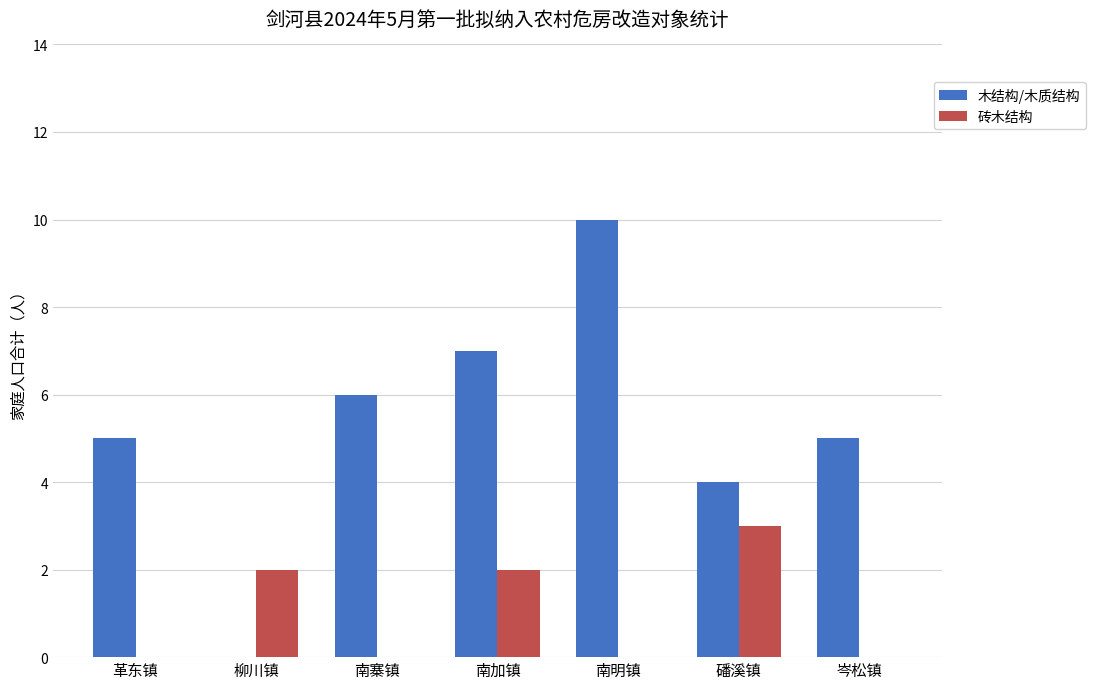

What is the sum of all 木结构/木质结构 values?

37